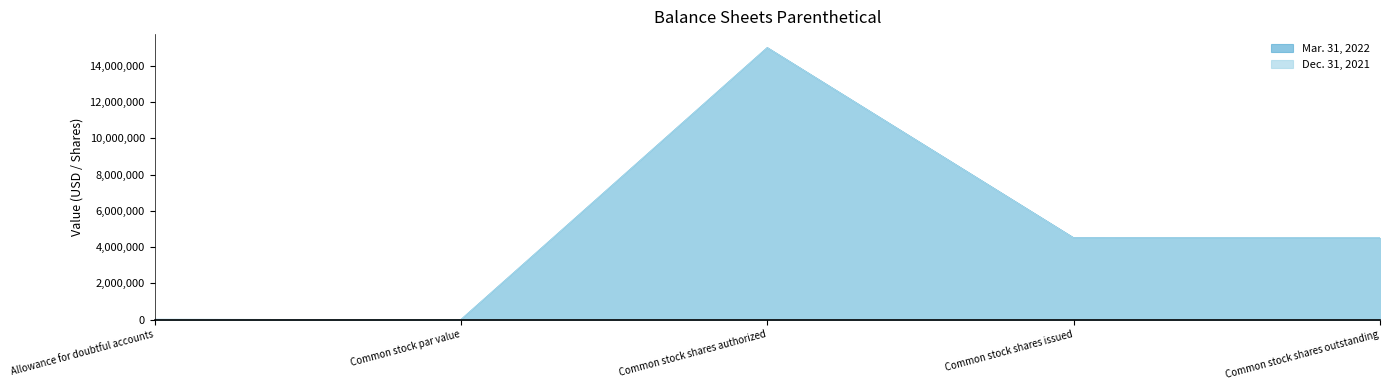

Which has a higher value, Common stock shares outstanding or Common stock par value?

Common stock shares outstanding